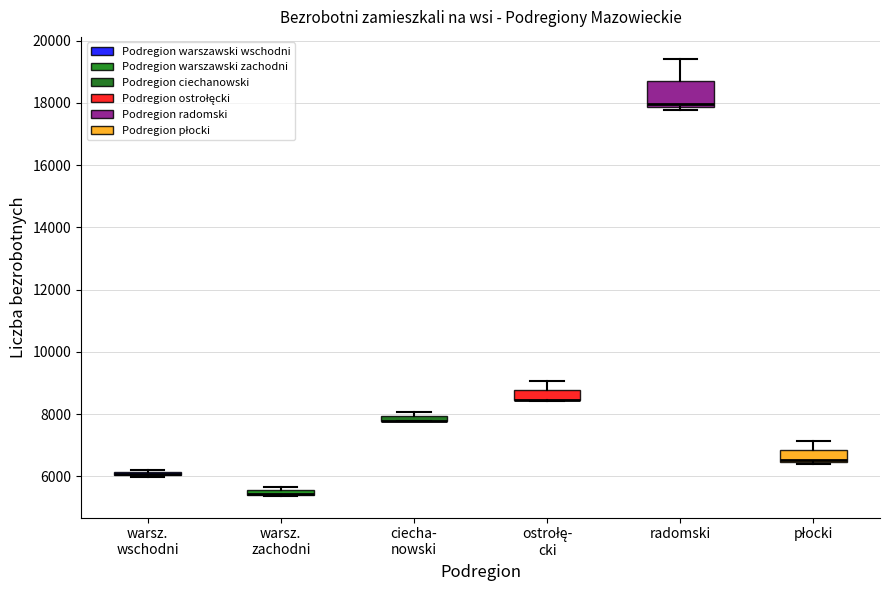

Which box is the tallest, from its lower edge to its upper edge?

radomski